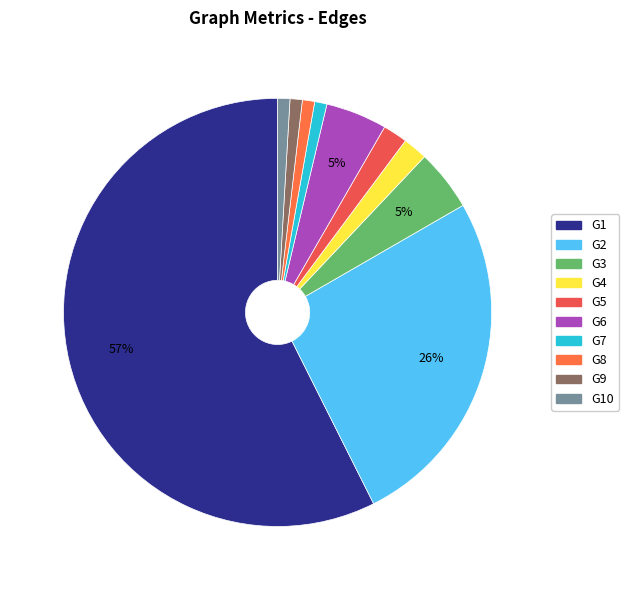

To the nearest percent, what is the combined percentage of G8 and G1?

58%